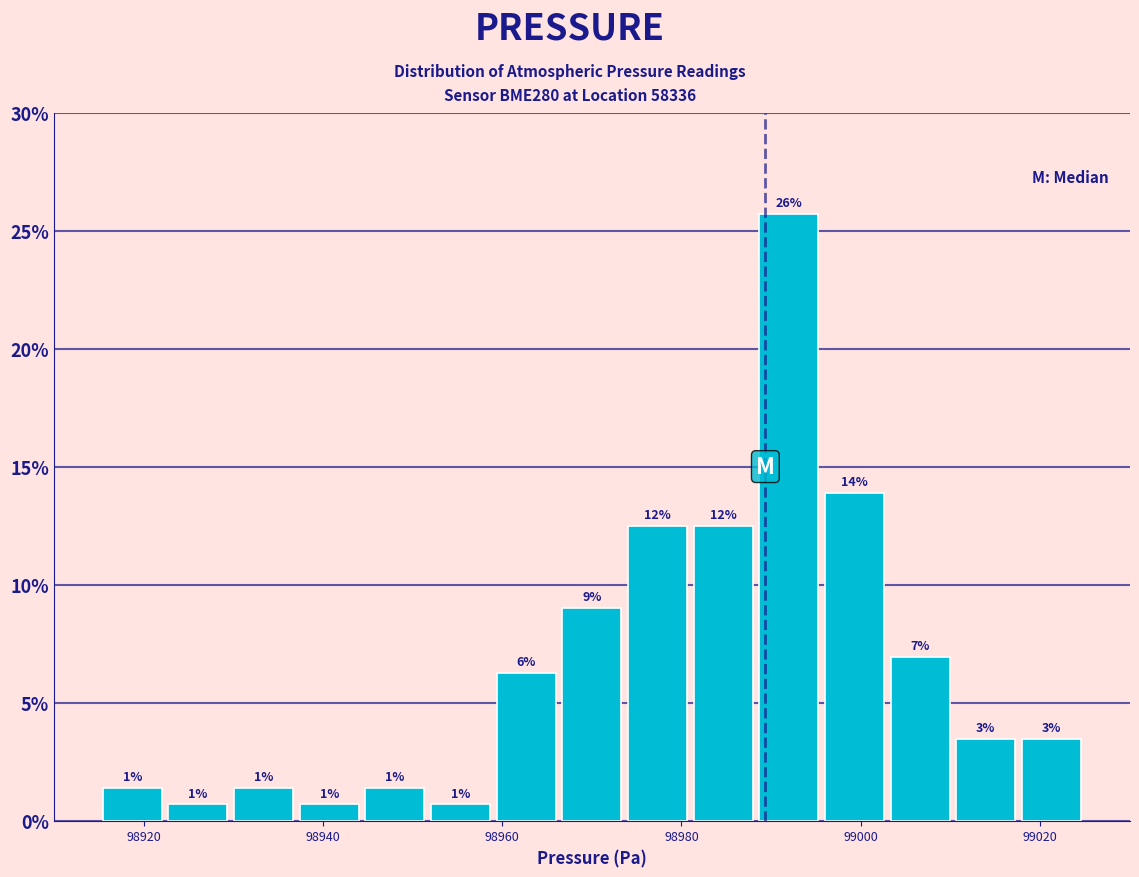

Read against the x-axis, roughly where is the centre of the tallest bar?

98992